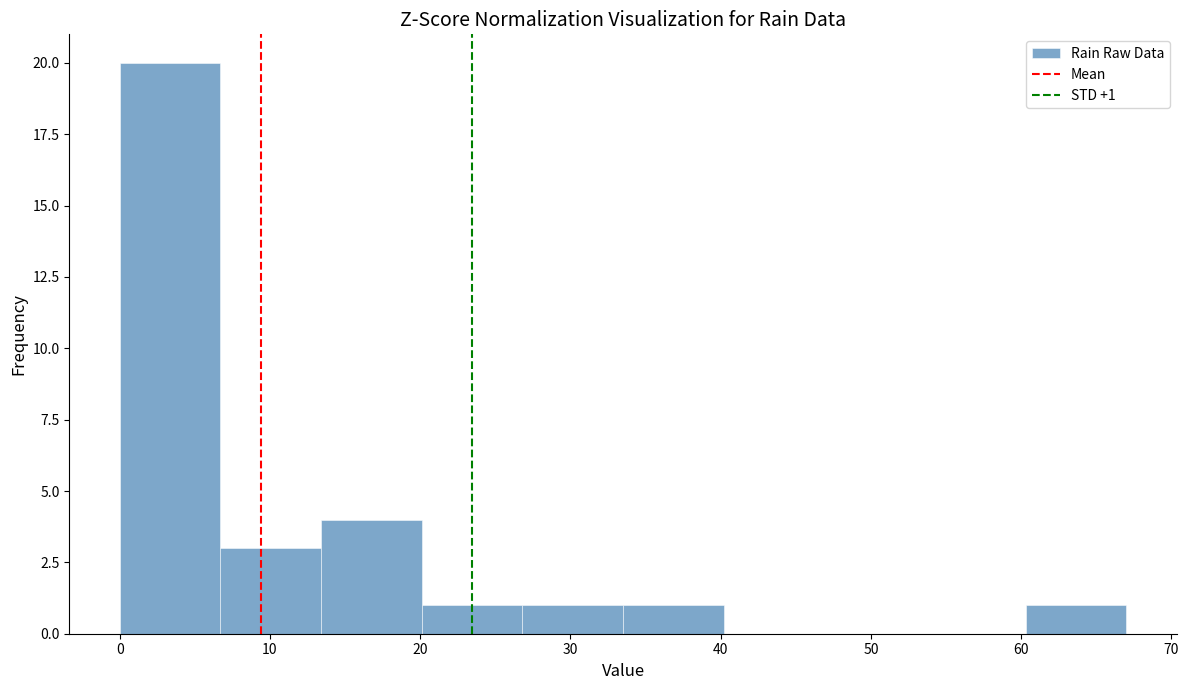

Over which range of the x-axis is the bar tallest?

0.0 to 6.7